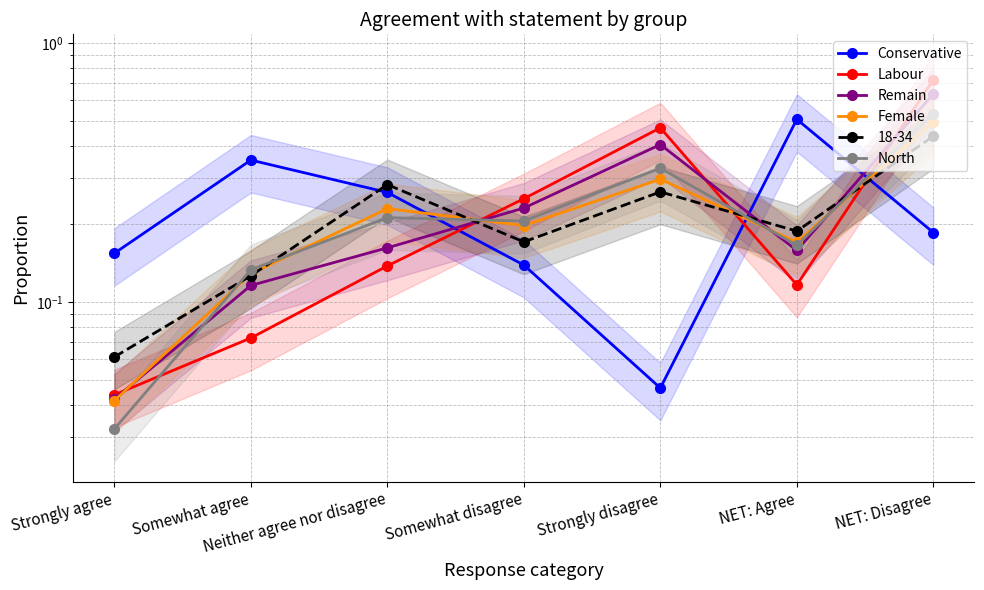

Which category has the highest value in the Conservative series?

NET: Agree